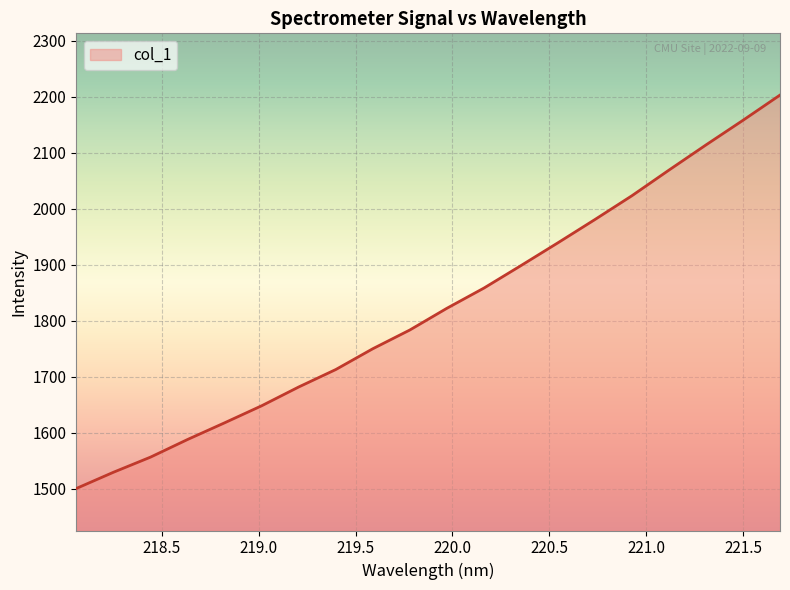

What is the minimum value shown in the chart?

1500.9